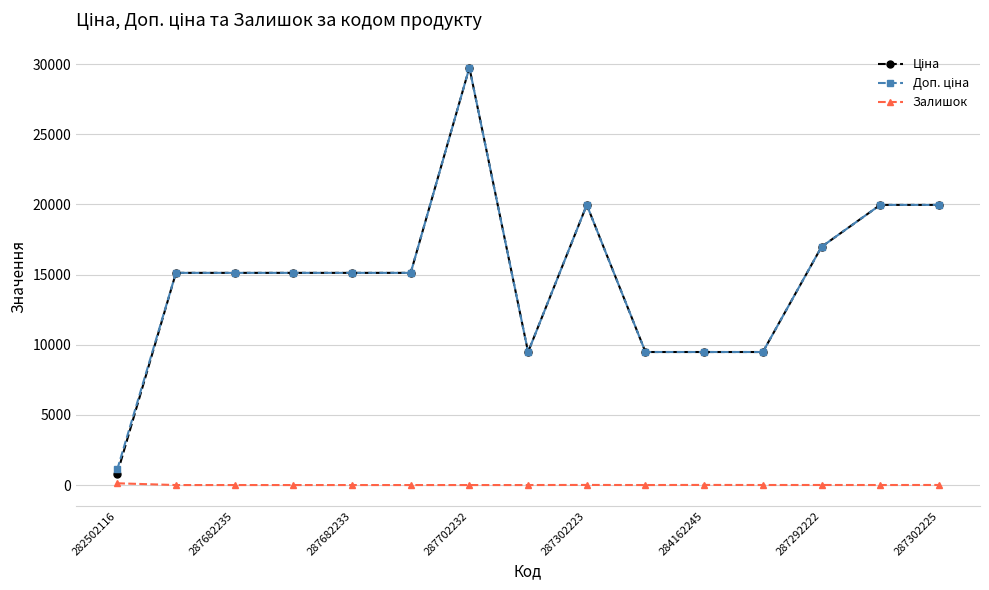

At how many categories does at least one series exceed 3235?

14